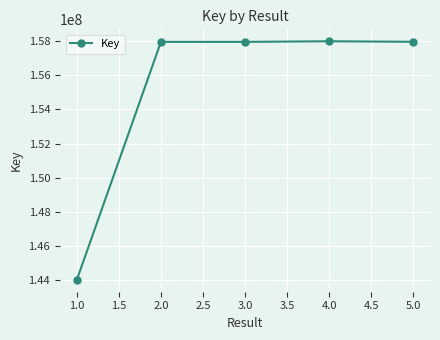

How many data points are less than 157973782?

2